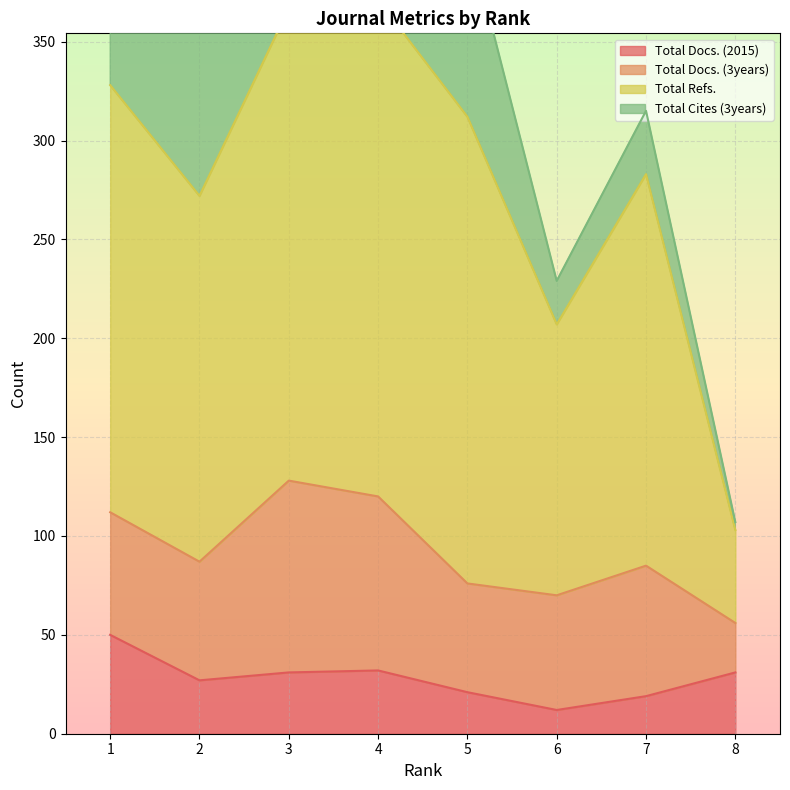

What is the sum of all Total Docs. (2015) values?

223